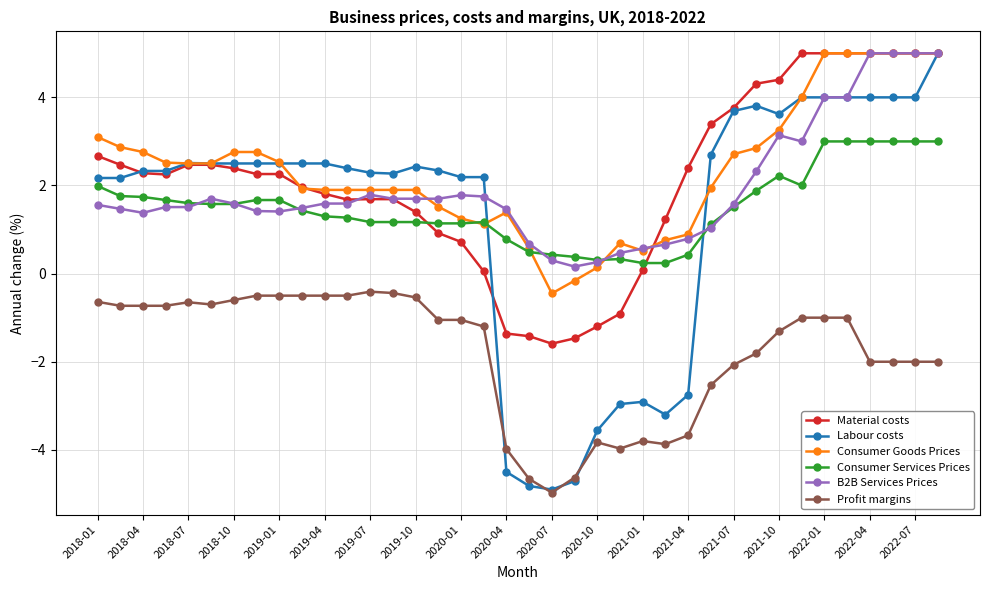

What is the difference between the second highest and second lowest values in the Consumer Services Prices series?

2.8